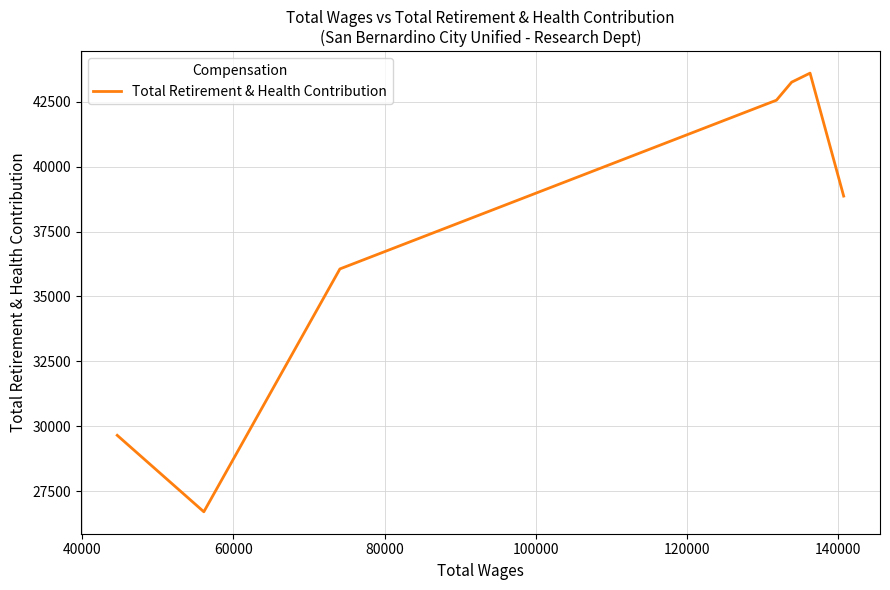

The chart shows a value of 15015 at 80000. True or false?

False